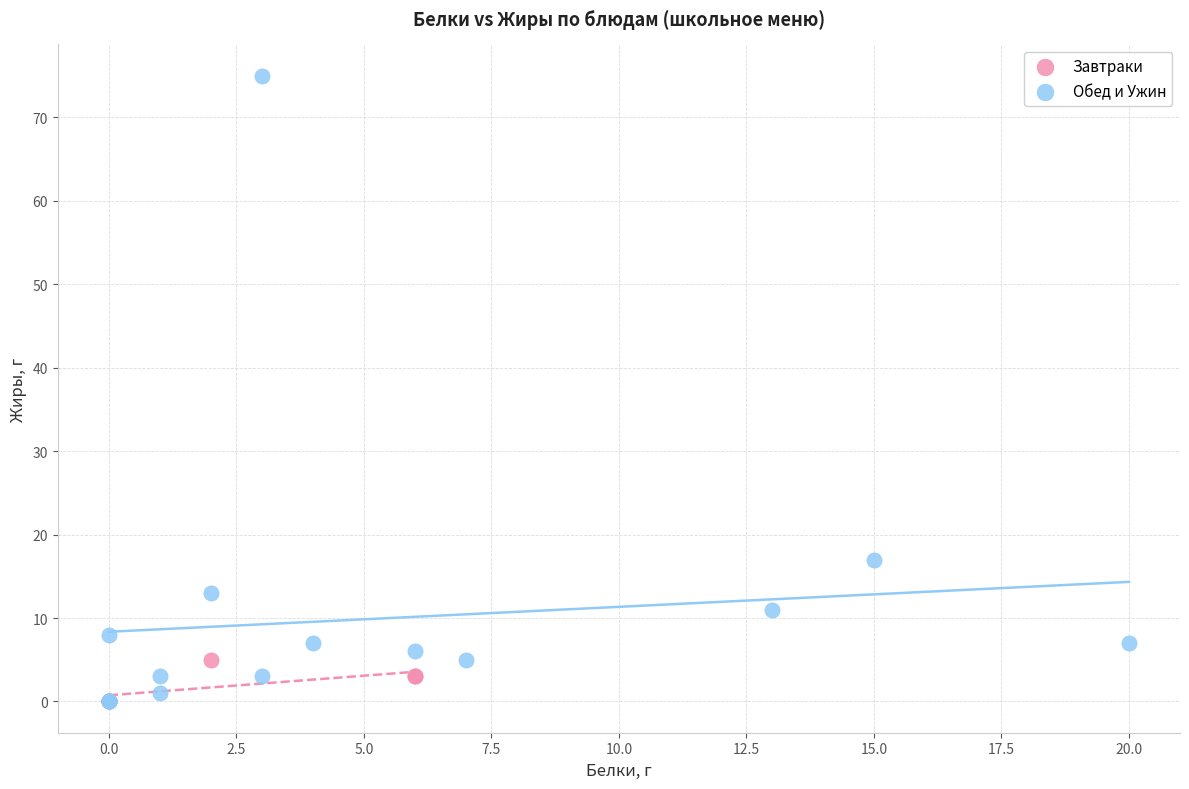

Which series reaches the maximum Y coordinate?

Обед и Ужин